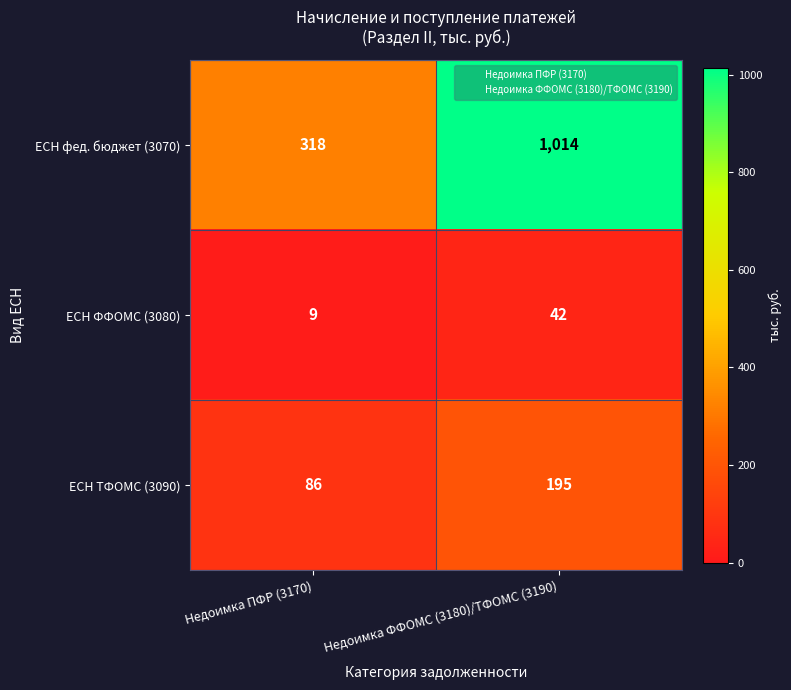

Which category has the highest value across all series?

Недоимка ФФОМС (3180)/ТФОМС (3190)